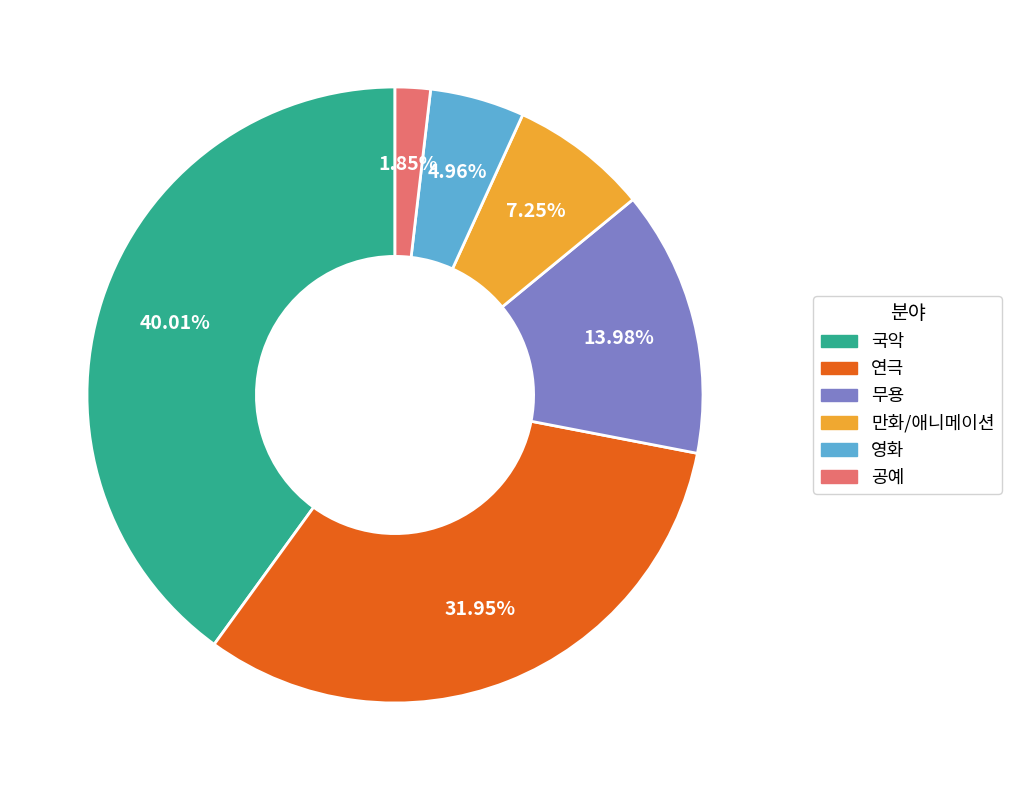

The 공예 slice represents 2% of the pie. True or false?

True